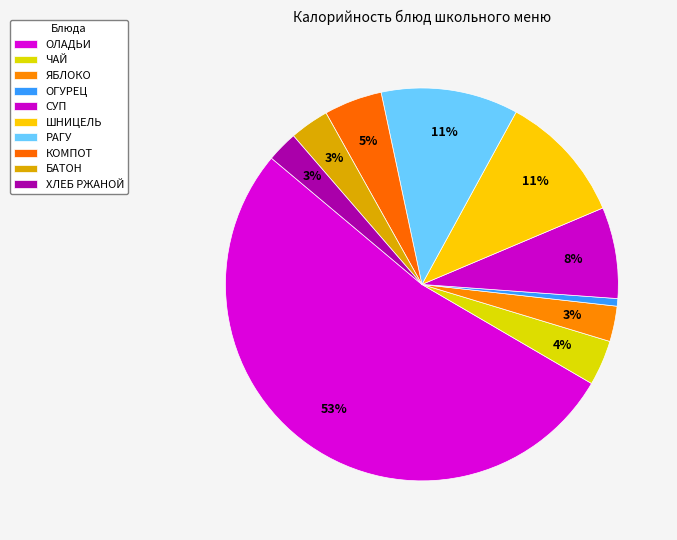

What is the majority slice?

ОЛАДЬИ